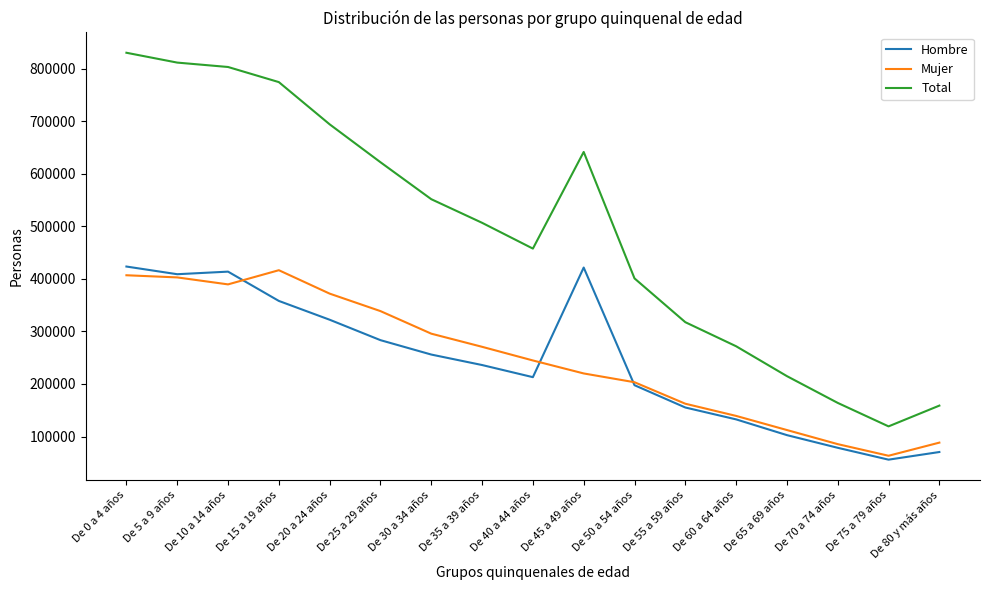

How many lines are shown in the chart?

3